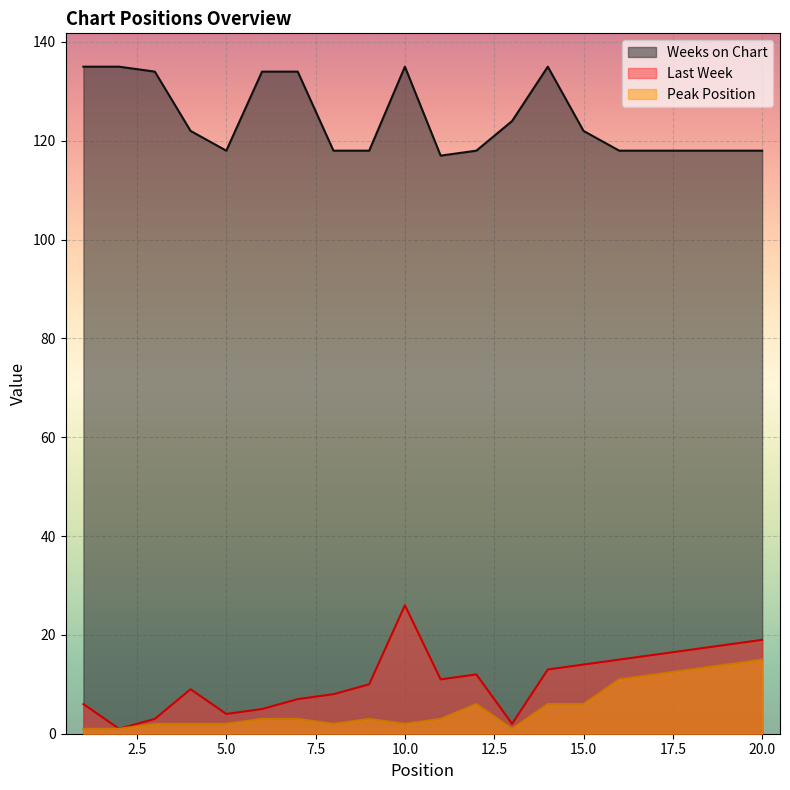

Which series has the widest spread of values?

Last Week